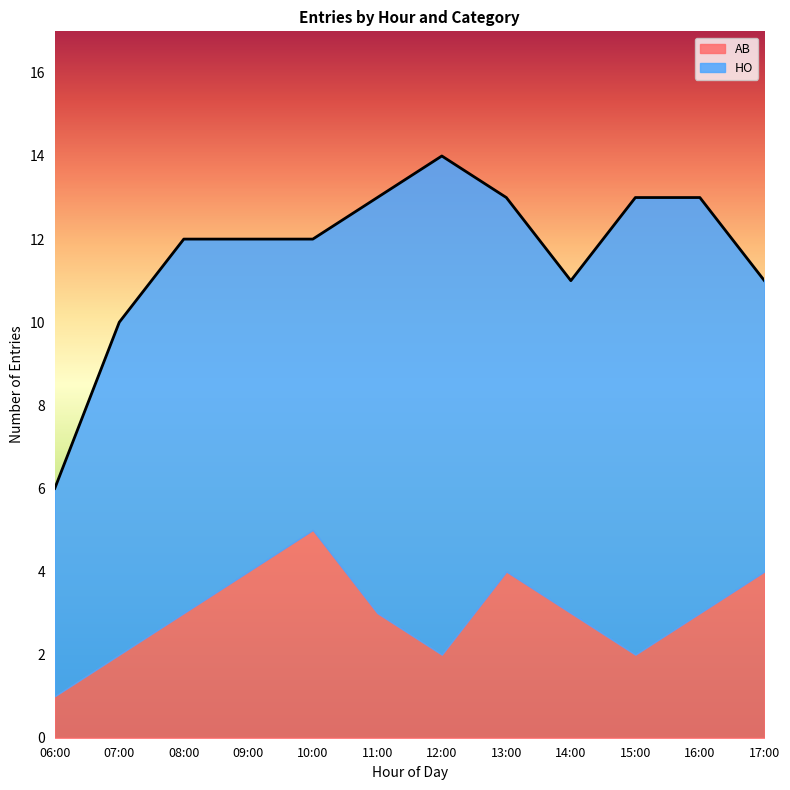

What is the value of the AB point at the 6th from the left?

3